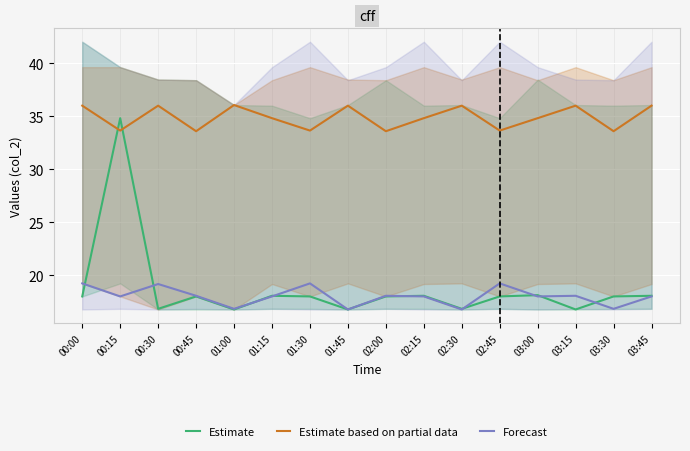

Reading left to right, list all the values displayed in this chart.

Estimate: 00:00=18.0	00:15=34.8	00:30=16.8	00:45=18.0	01:00=16.8	01:15=18.1	01:30=18.0	01:45=16.8	02:00=18.0	02:15=18.1	02:30=16.8	02:45=18.0	03:00=18.1	03:15=16.8	03:30=18.0	03:45=18.1
Estimate based on partial data: 00:00=36.0	00:15=33.6	00:30=36.0	00:45=33.6	01:00=36.0	01:15=34.8	01:30=33.6	01:45=36.0	02:00=33.6	02:15=34.8	02:30=36.0	02:45=33.6	03:00=34.8	03:15=36.0	03:30=33.6	03:45=36.0
Forecast: 00:00=19.2	00:15=18.0	00:30=19.2	00:45=18.1	01:00=16.8	01:15=18.0	01:30=19.2	01:45=16.8	02:00=18.1	02:15=18.0	02:30=16.8	02:45=19.2	03:00=18.0	03:15=18.1	03:30=16.8	03:45=18.0